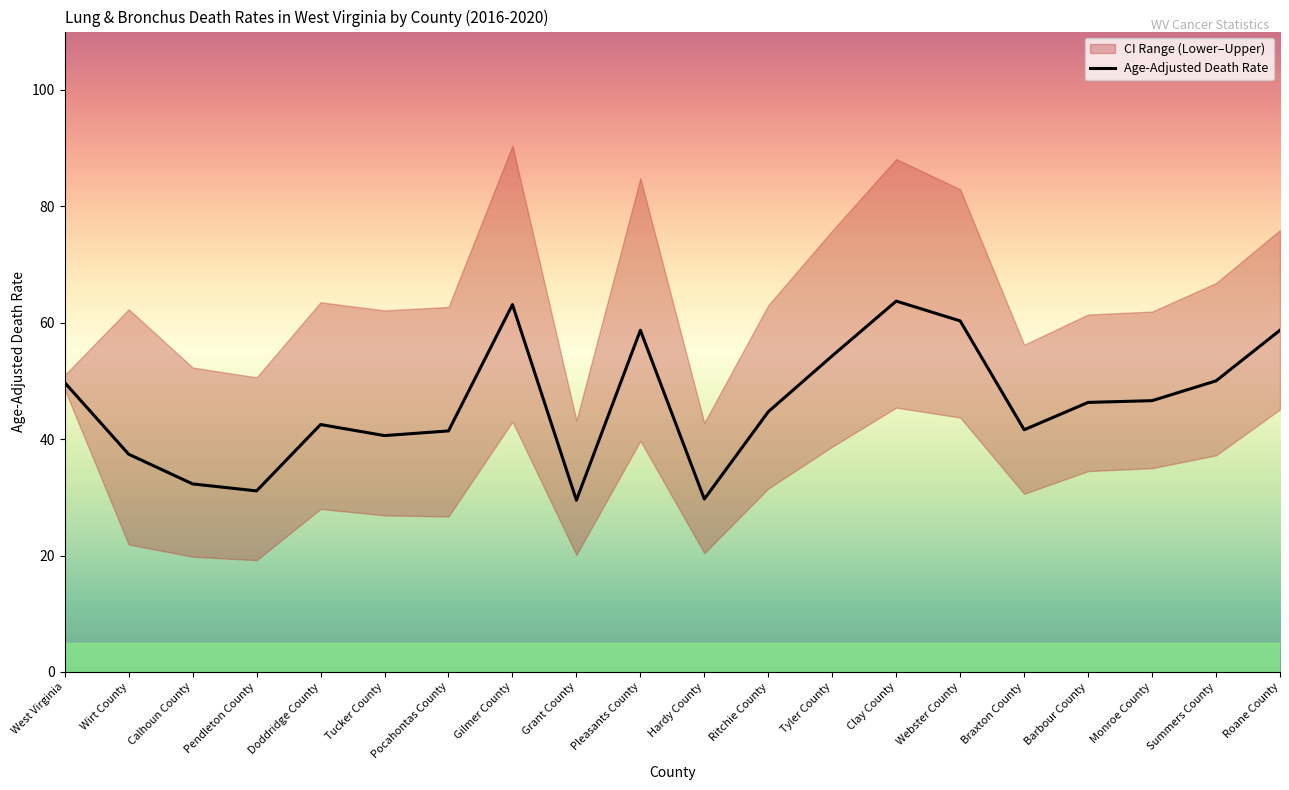

At which label is the value closest to 46?

Barbour County